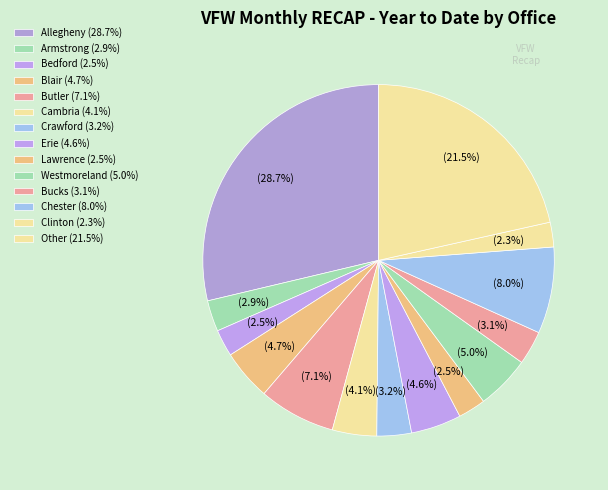

How many slices are in this pie chart?

14